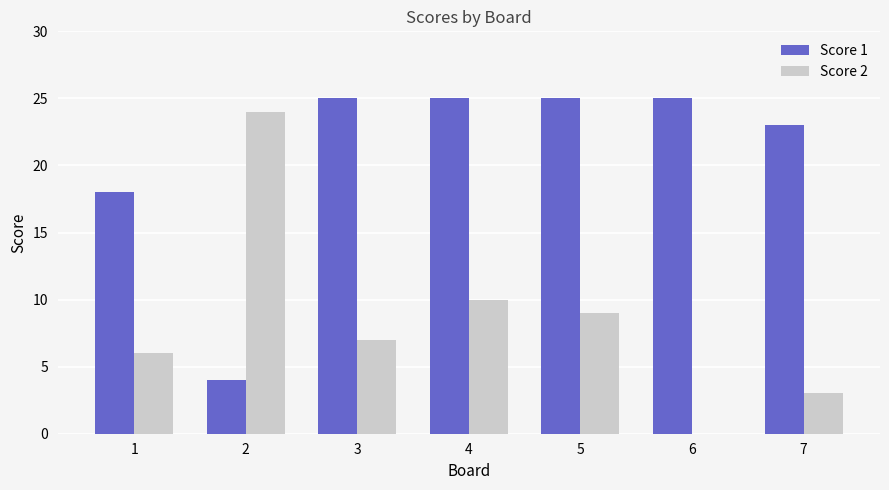

How many series are shown in this chart?

2